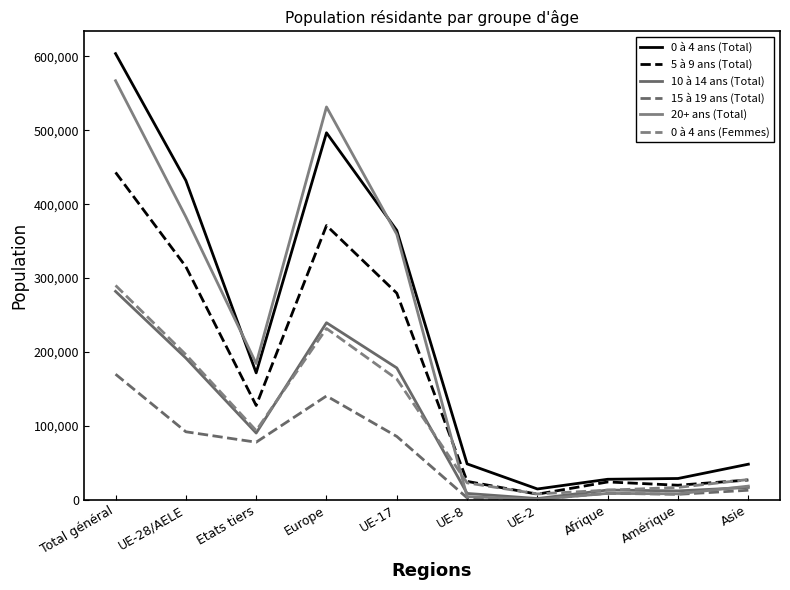

In 5 à 9 ans (Total), how many points are lower than both neighbors (excluding endpoints)?

3